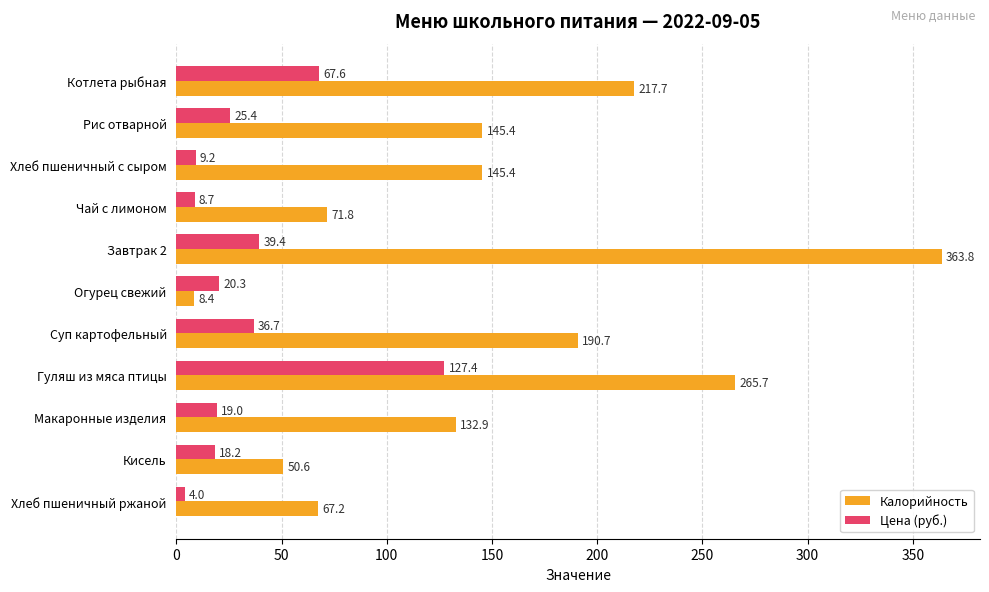

Which category has the highest value across all series?

Завтрак 2